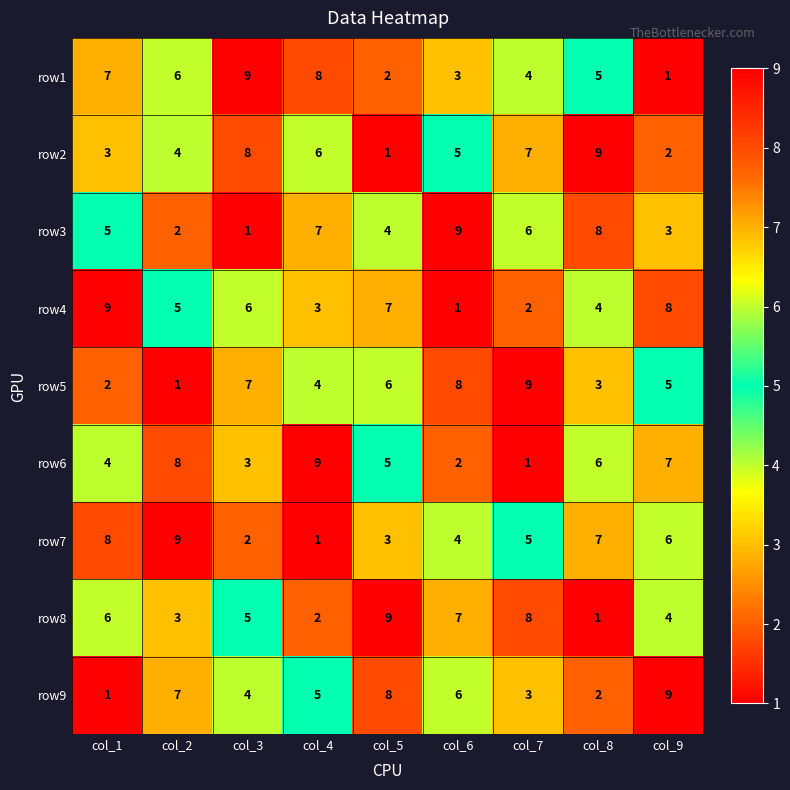

Count the row6 values in the range 3 to 7.

5